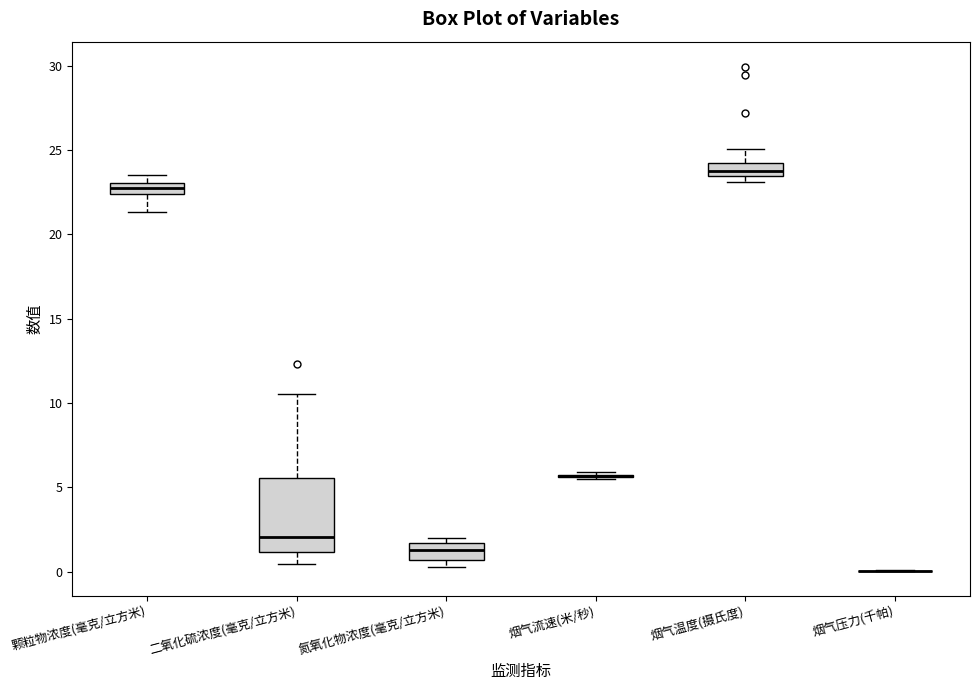

Where does the upper whisker of the box for 二氧化硫浓度(毫克/立方米) end on the y-axis? The values are not printed on the chart, so give them approximately, as read against the axis.

10.5